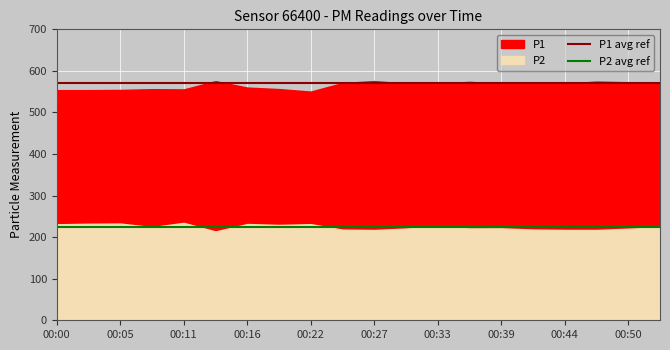

What is the sum of all P1 avg ref values?

1140